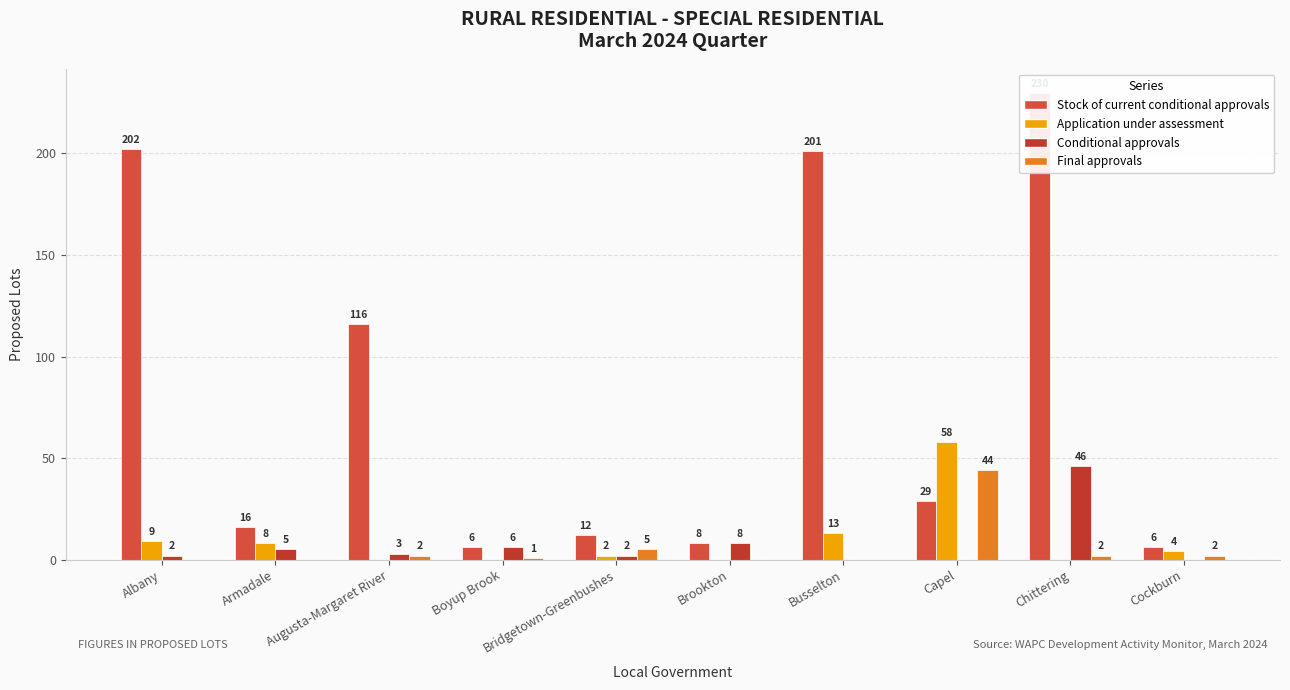

Which category has the lowest value in the Application under assessment series?

Augusta-Margaret River